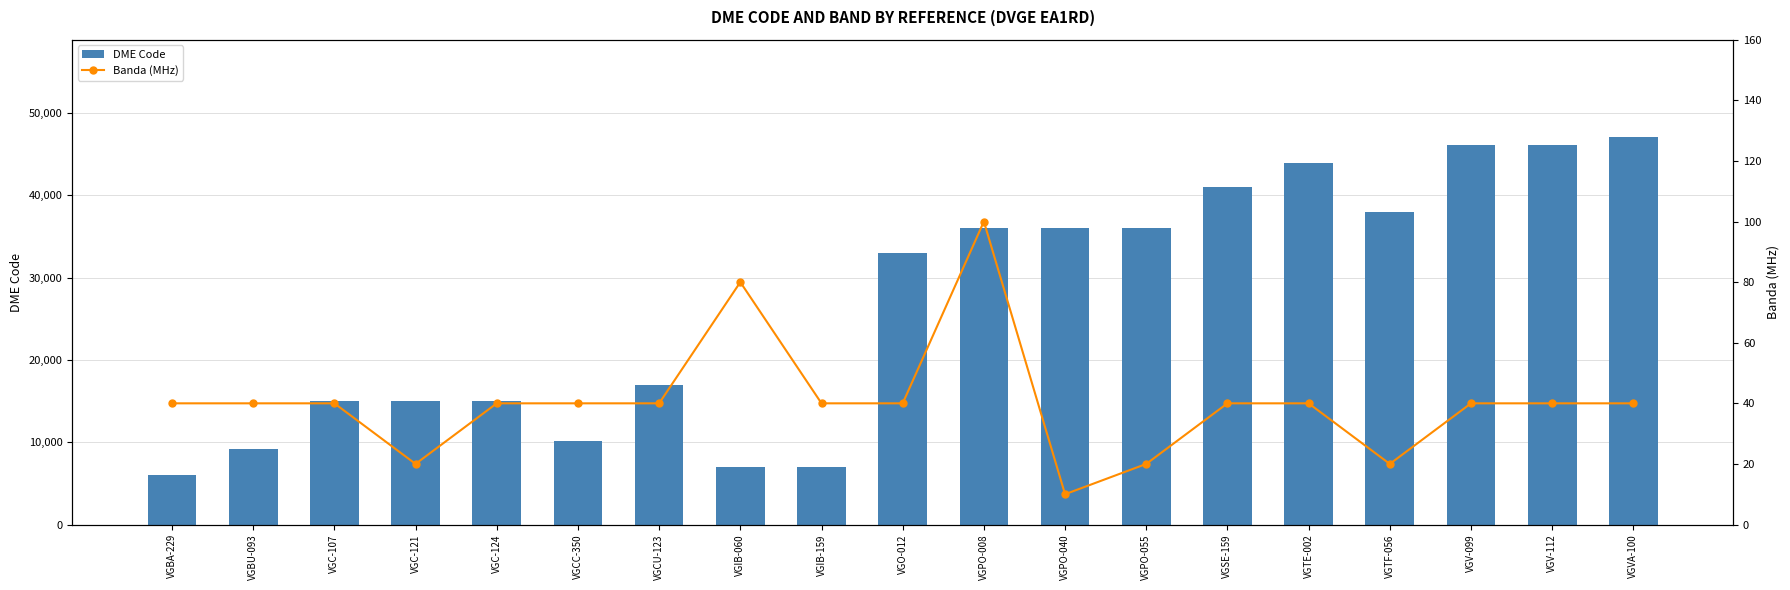

Is it true that DME Code equals 7927 at VGPO-008?

False